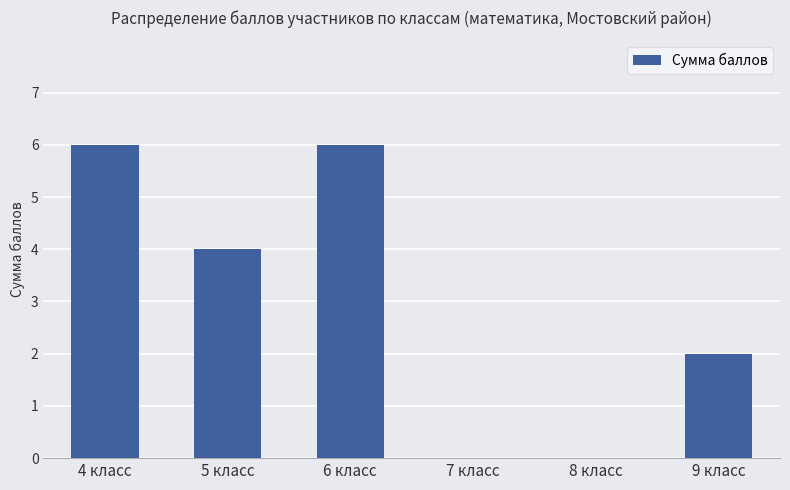

What is the sum of all values?

18